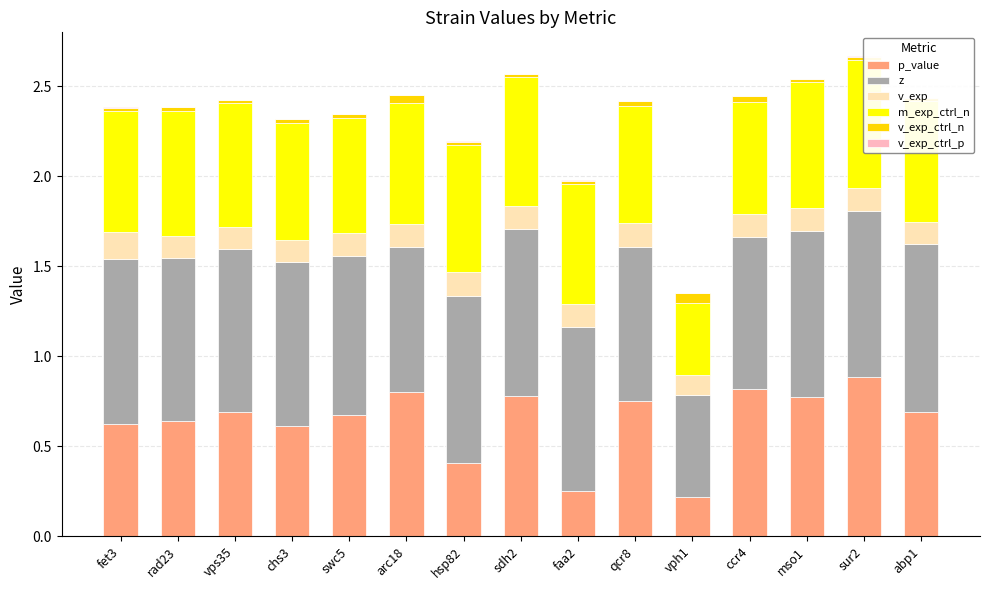

What is the total value across all series at sdh2?

2.6